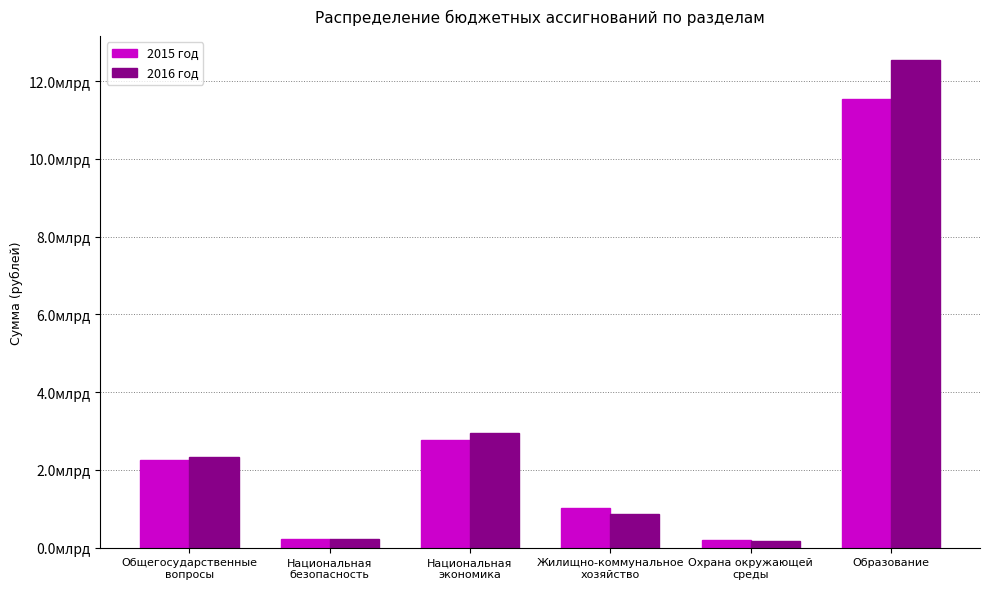

What is the minimum value for 2015 год?

201537984